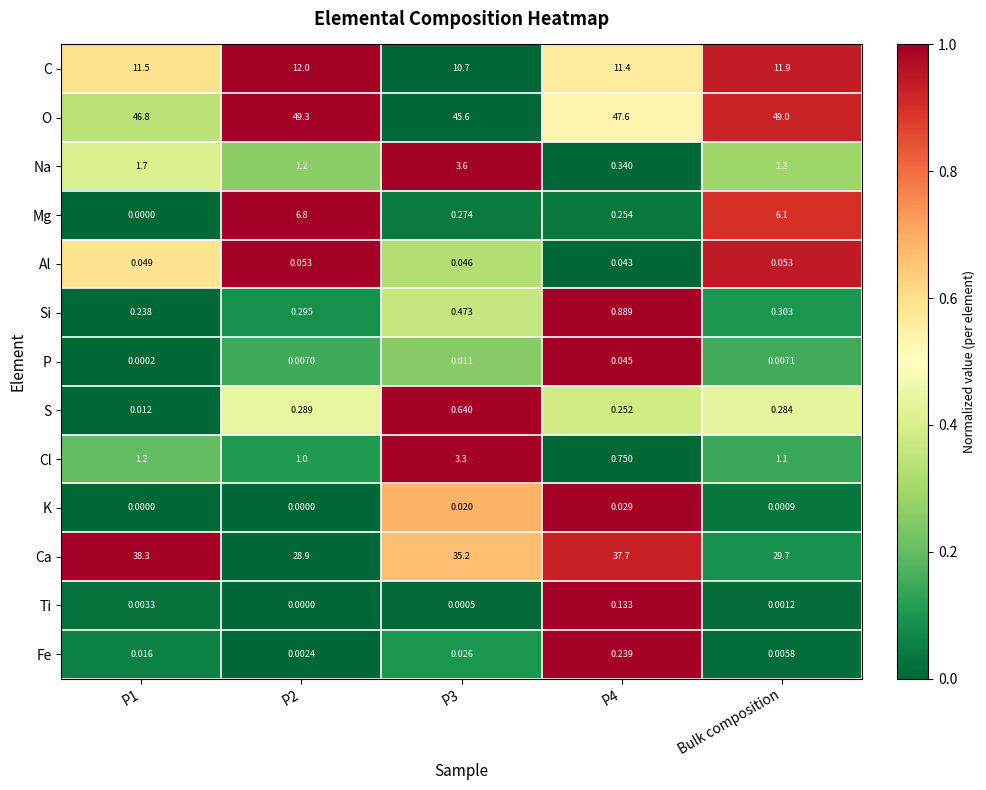

Which series has the largest range (max minus min)?

Ca